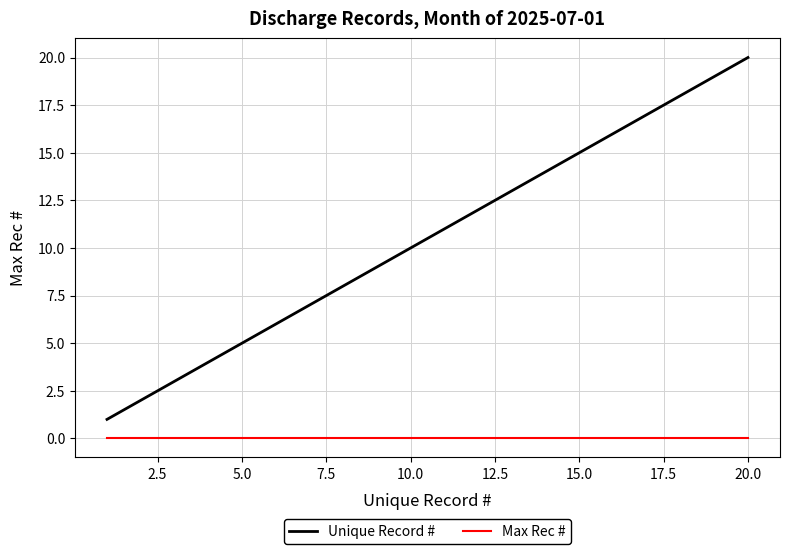

How many lines are shown in the chart?

2